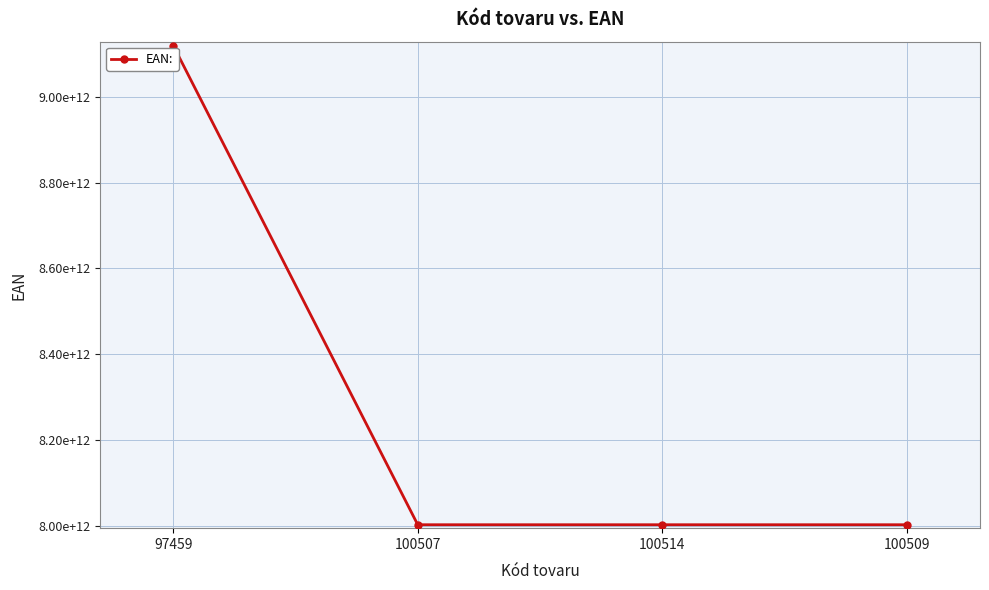

Reading left to right, what are all the values shown in this chart?

9120013191876	8002235022811	8002235020312	8002235662550